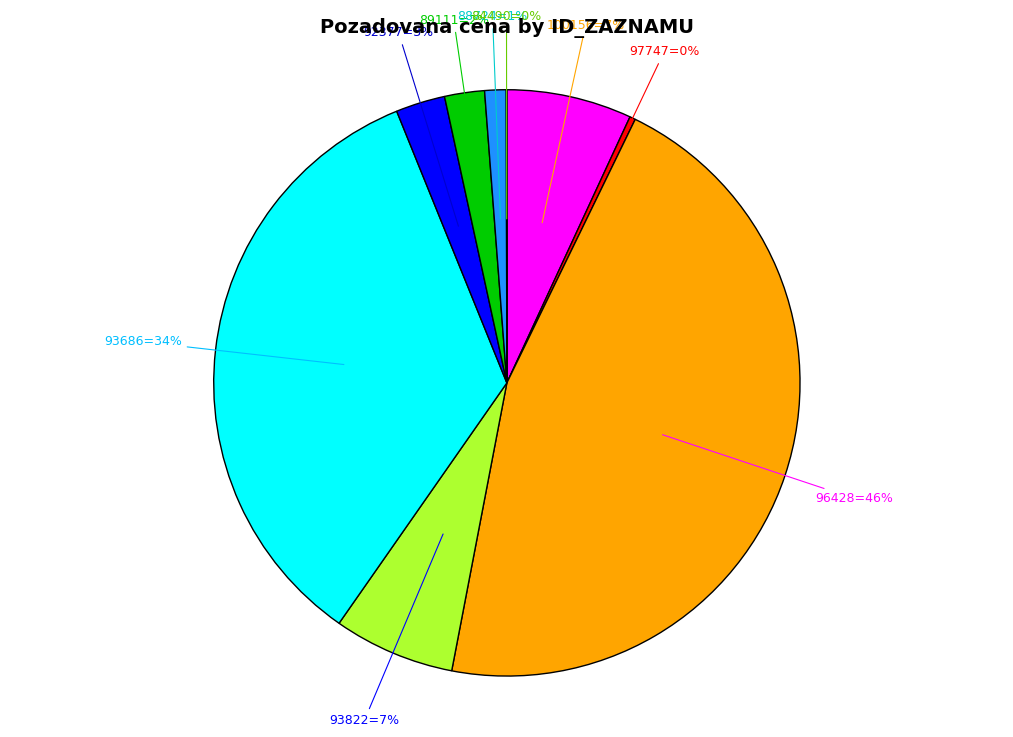

To the nearest percent, what is the difference between the largest and smallest slice percentages?

46%